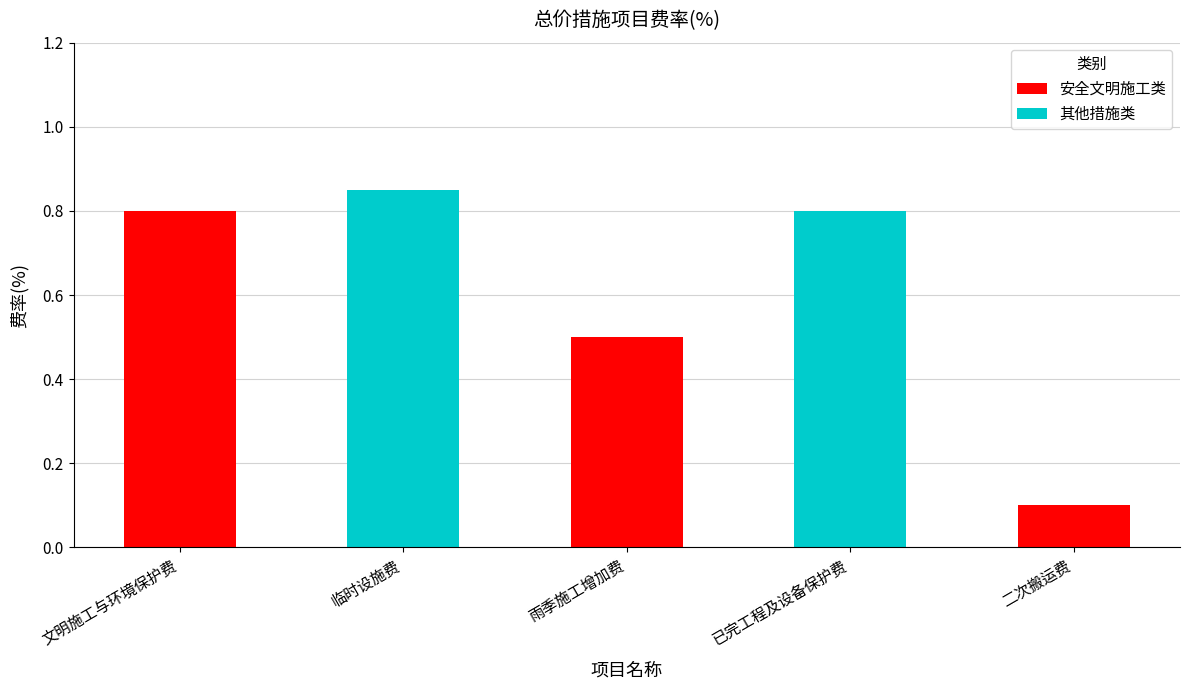

Which has a higher value, 临时设施费 or 二次搬运费?

临时设施费